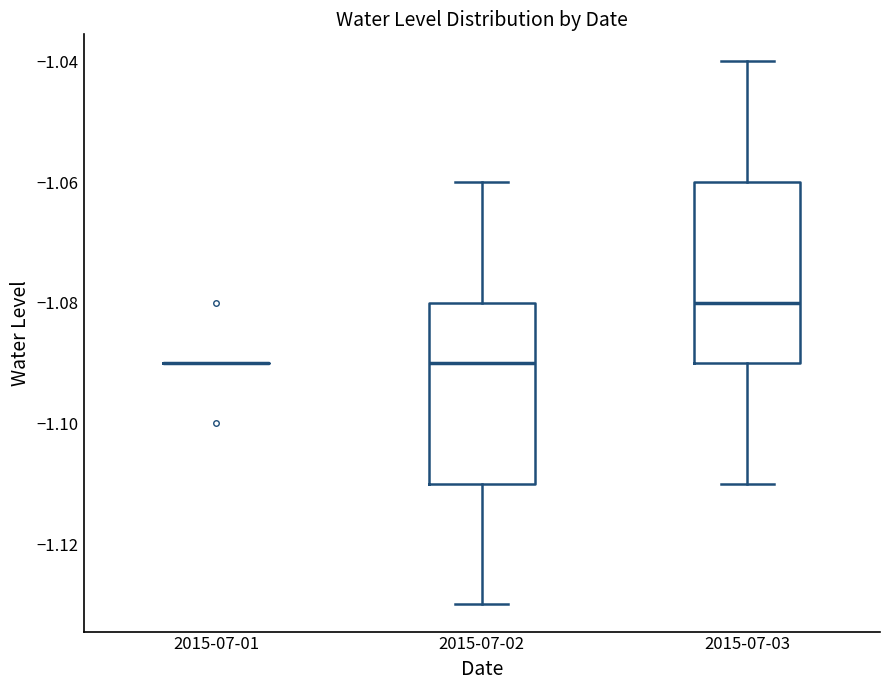

Reading left to right, read every box against the y-axis: the position of its median line, the range the box covers, and the ends of its whiskers. The values are not printed on the chart, so give them approximately, as read against the axis.

2015-07-01: box collapsed to a line at -1.09, whiskers -1.09 to -1.09
2015-07-02: median -1.09, box -1.11 to -1.08, whiskers -1.13 to -1.06
2015-07-03: median -1.08, box -1.09 to -1.06, whiskers -1.11 to -1.04